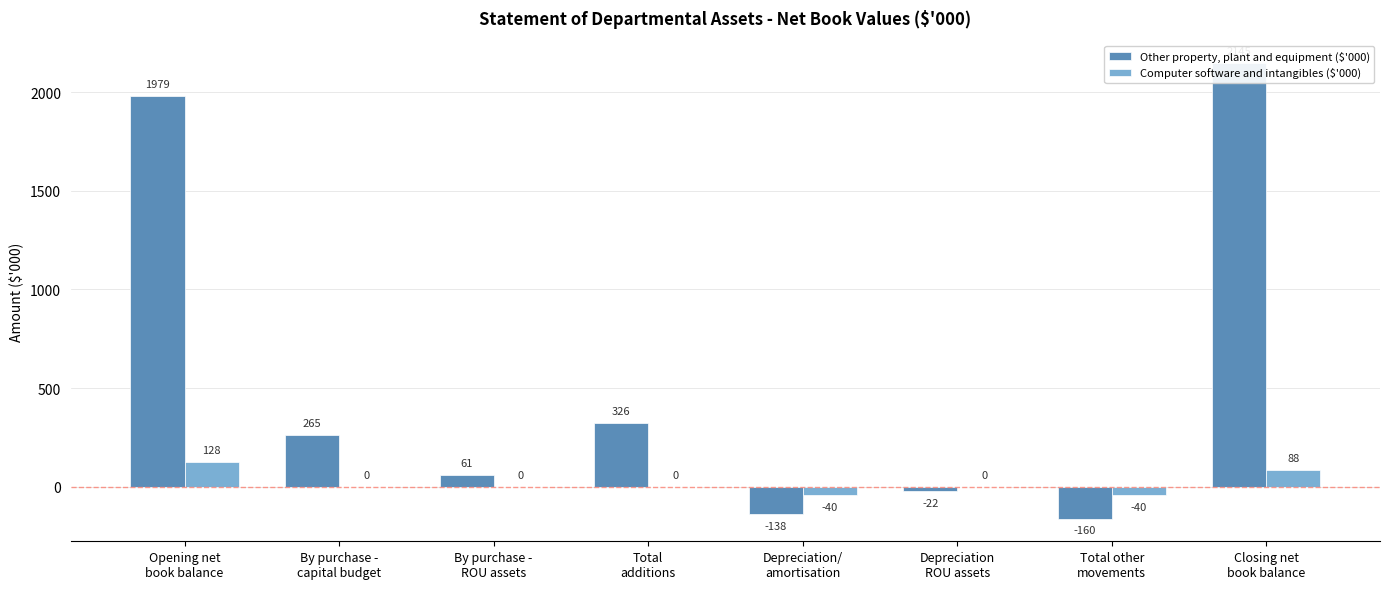

The value of Other property, plant and equipment ($'000) at Opening net
book balance is 1979. True or false?

True